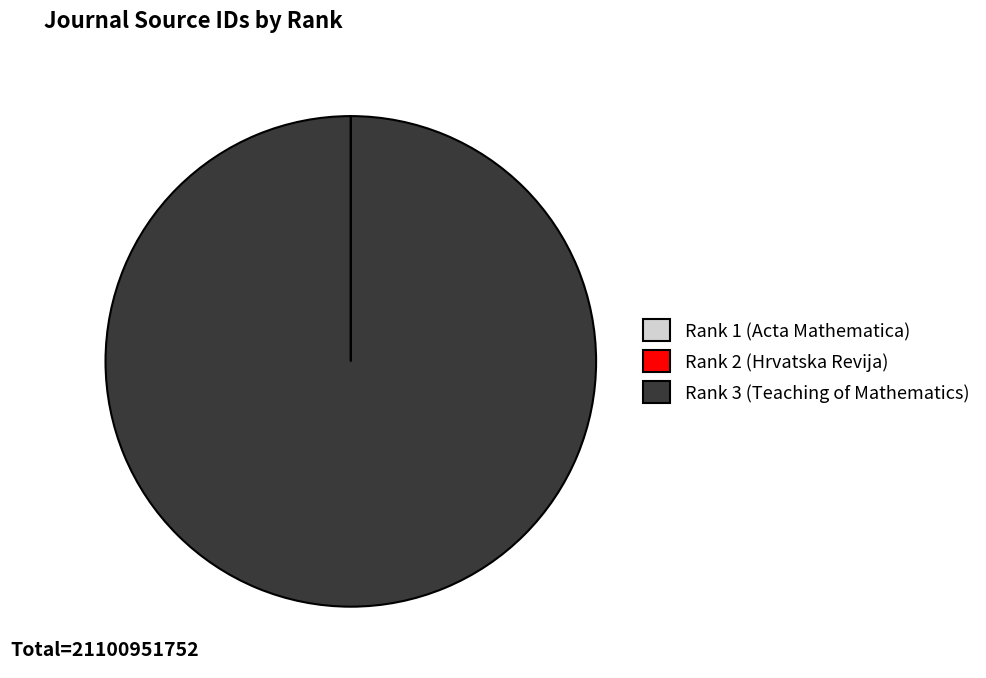

What is the largest slice in the pie chart?

Rank 3 (Teaching of Mathematics)